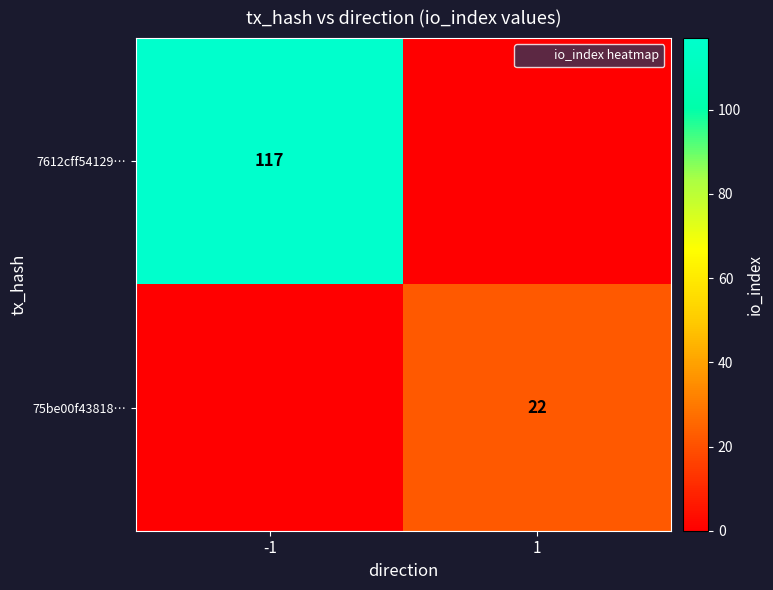

Is the value of 75be00f43818… at 1 greater than the value of 7612cff54129… at 1?

Yes